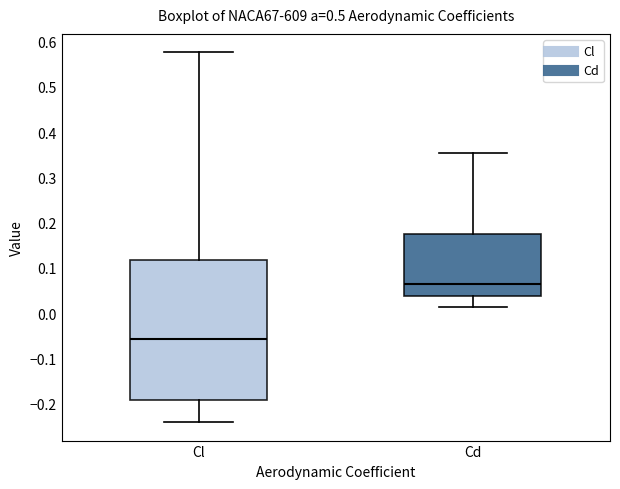

Reading left to right, transcribe this box plot: for each box, give where its median line is, the range the box spans, and where its two whiskers end, as read against the y-axis. The values are not printed on the chart, so give them approximately, as read against the axis.

Cl: median -0.06, box -0.19 to 0.12, whiskers -0.24 to 0.58
Cd: median 0.06, box 0.04 to 0.17, whiskers 0.01 to 0.35